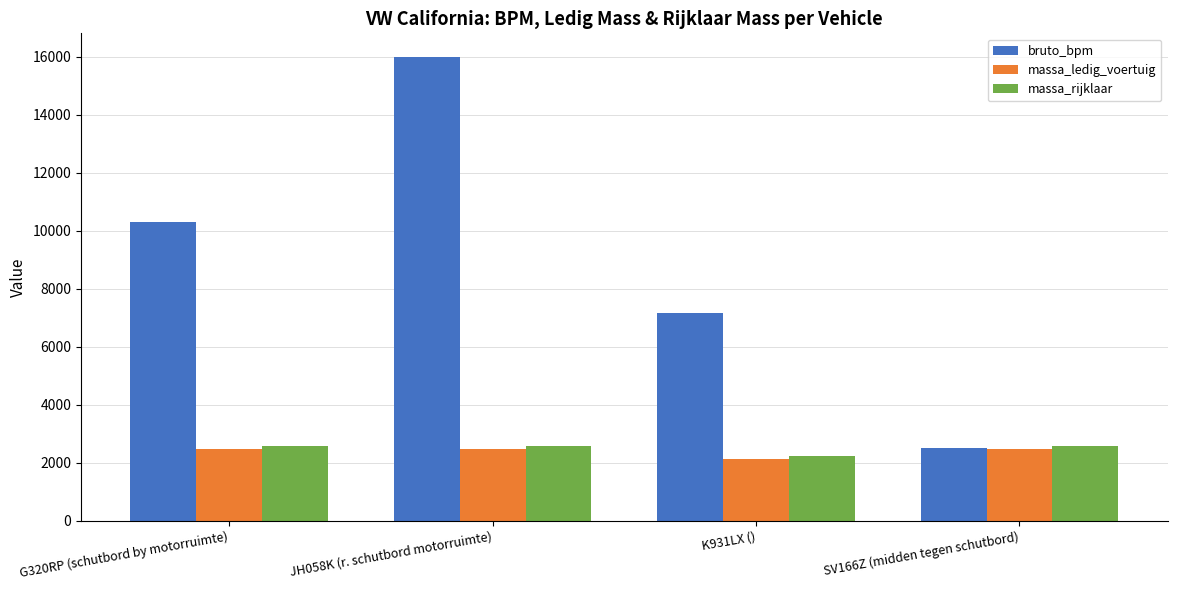

At which label is bruto_bpm closest to 9255?

G320RP (schutbord by motorruimte)